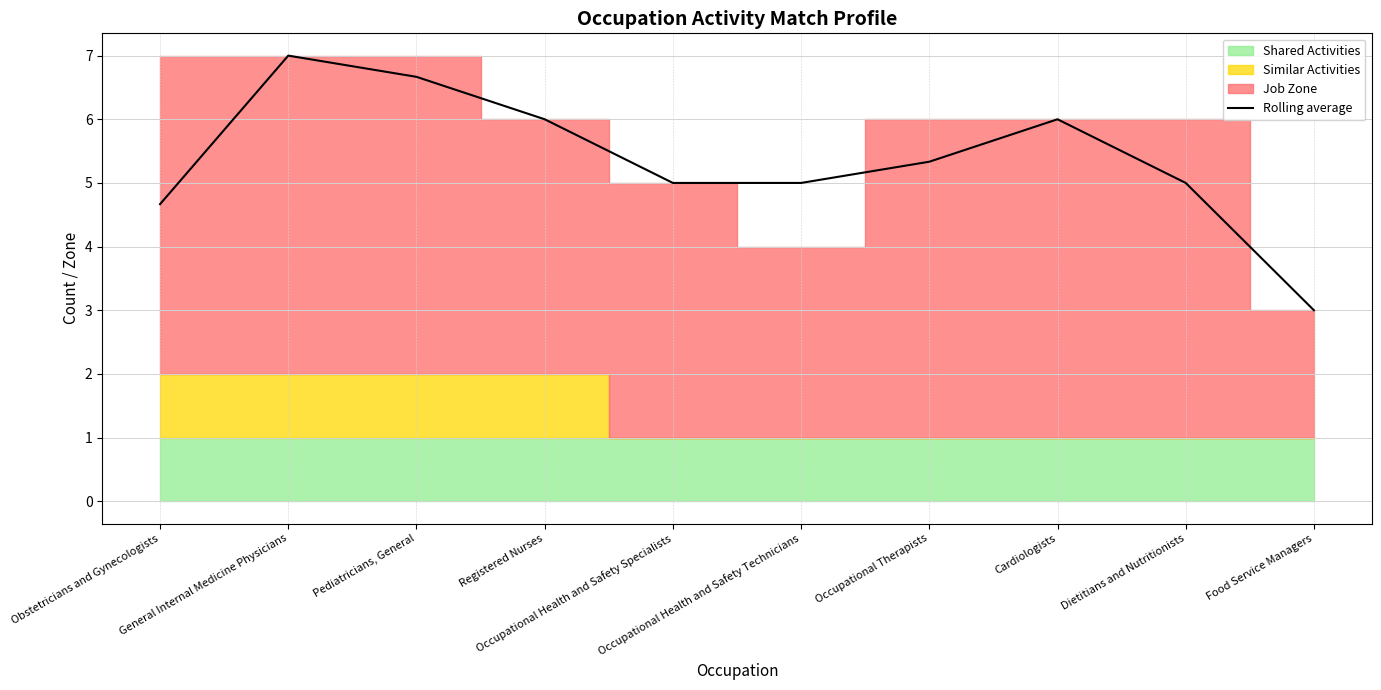

True or false: there are more than 1 points higher than both neighbors.

True